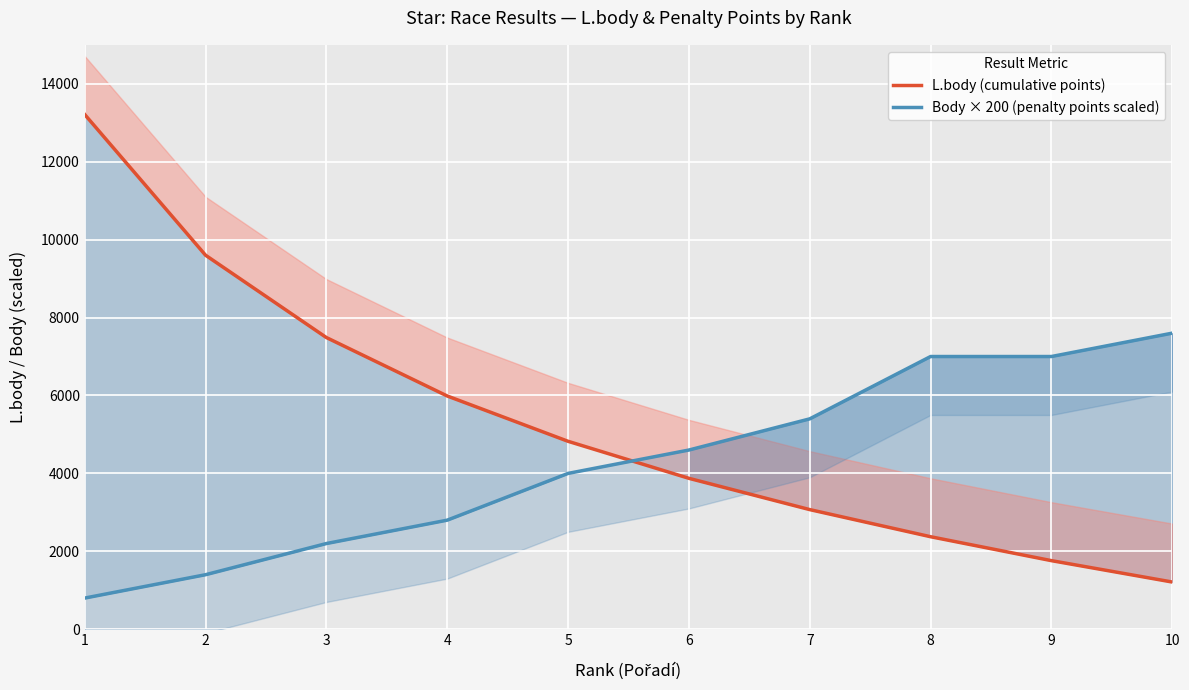

How many data points in Body × 200 (penalty points scaled) are above 4600?

4